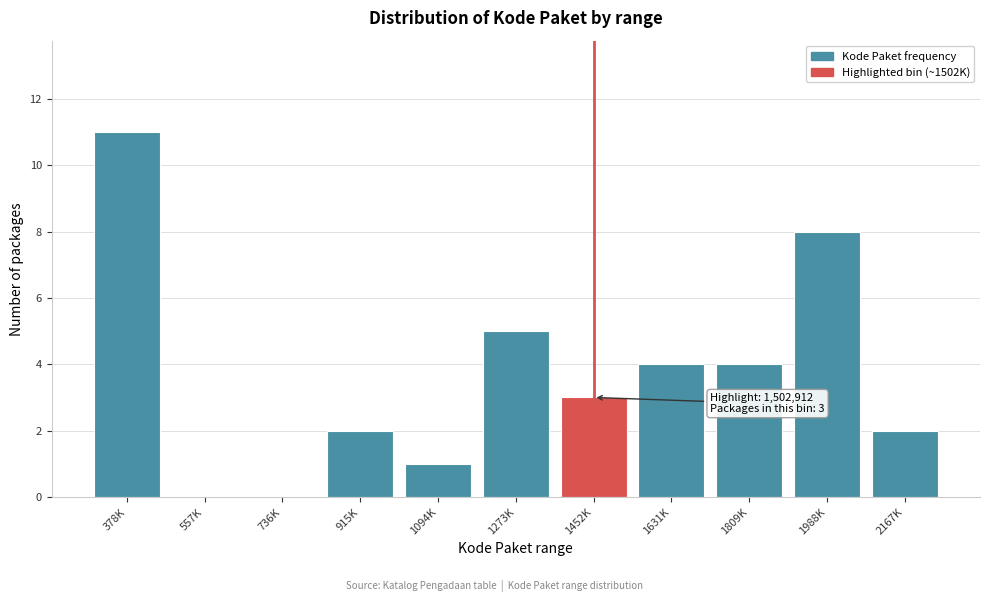

Reading left to right, list all the values displayed in this chart.

378K=11	557K=0	736K=0	915K=2	1094K=1	1273K=5	1452K=3	1631K=4	1809K=4	1988K=8	2167K=2